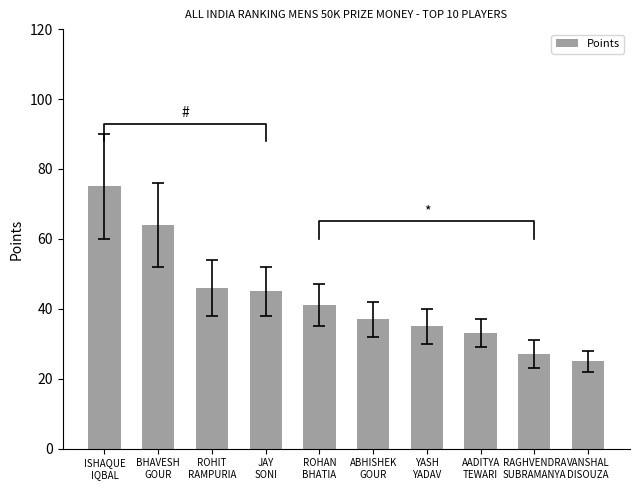

True or false: the data shows 58 at YASH
YADAV.

False